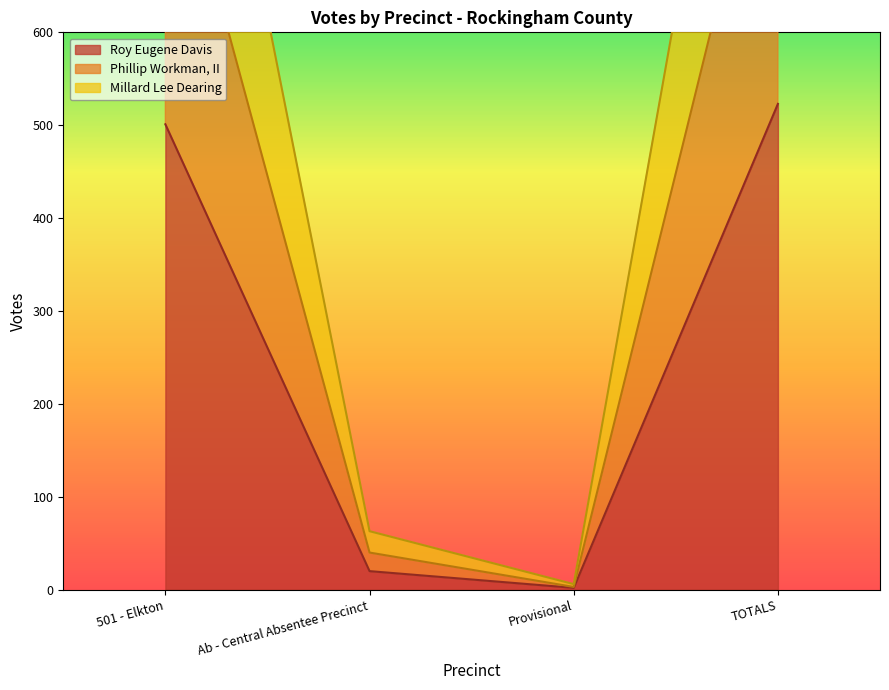

Which has a higher value, Ab - Central Absentee Precinct or Provisional?

Ab - Central Absentee Precinct